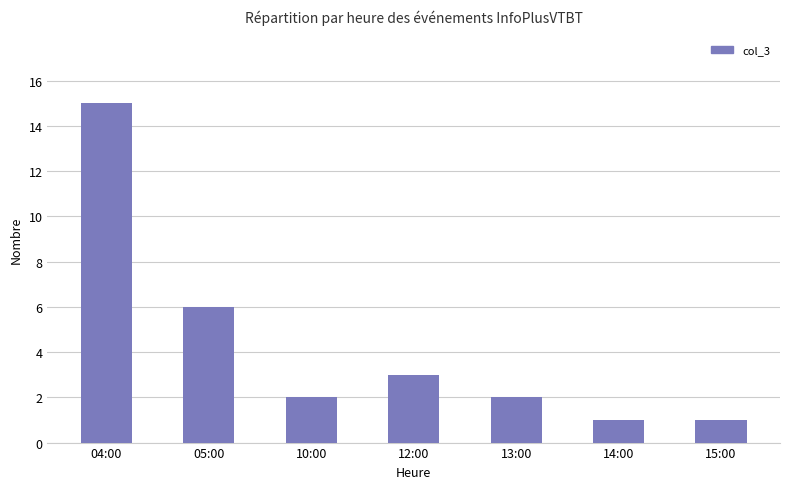

What is the difference between the maximum and minimum values?

14